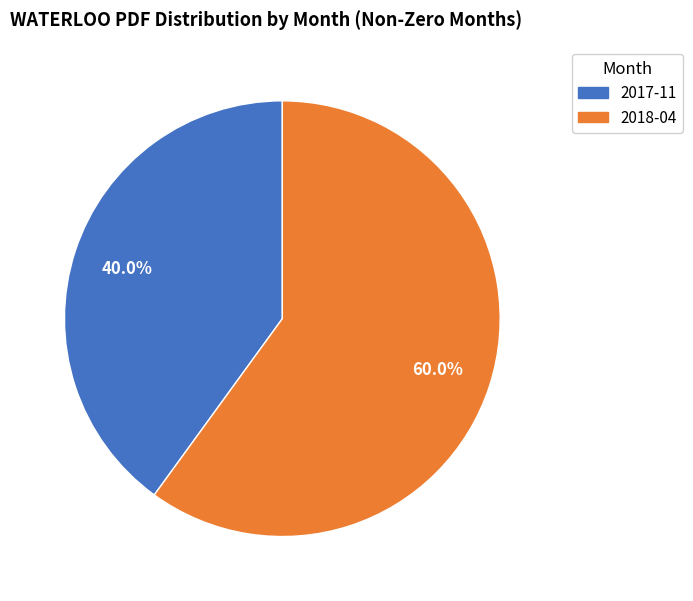

Which category has the biggest portion of the pie?

2018-04